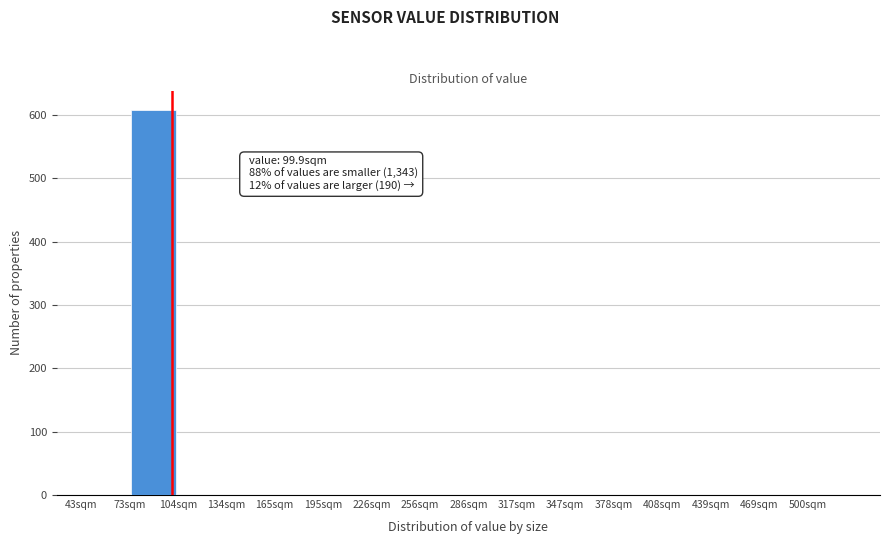

Which range on the x-axis has the tallest bar?

75 to 105